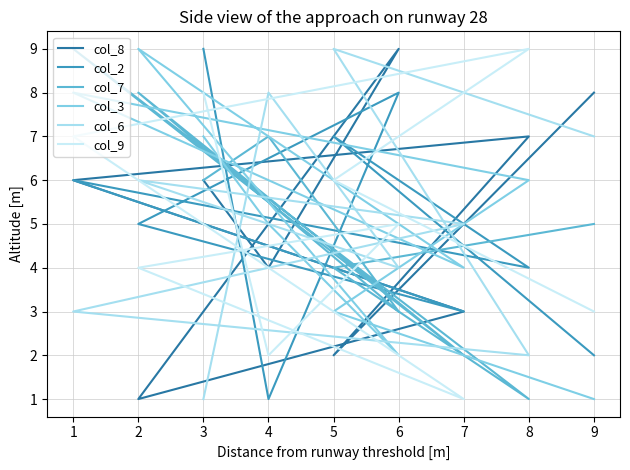

Where is col_9 nearest to the value 5?

6